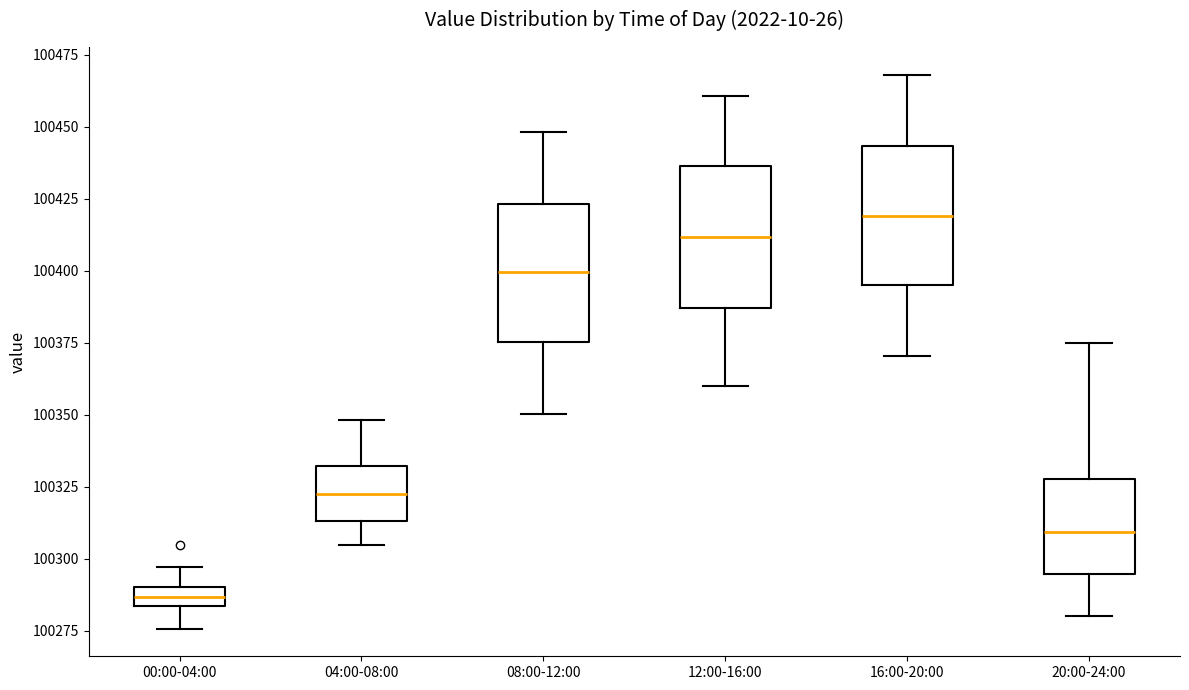

Which box has the highest median line?

16:00-20:00